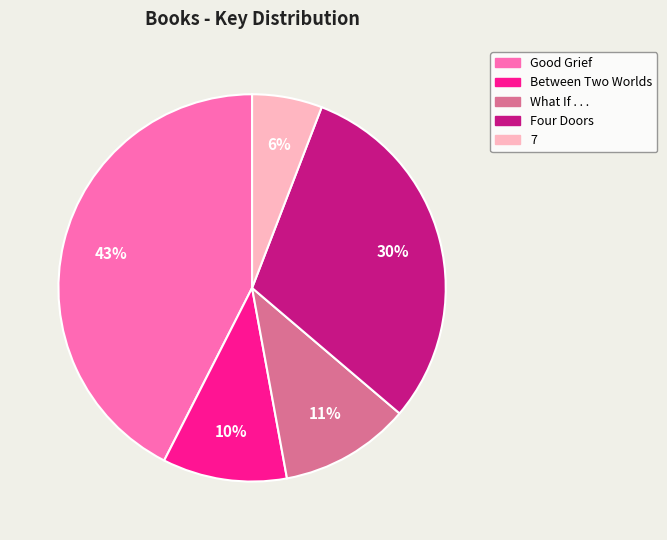

To the nearest percent, what is the average slice percentage?

20%